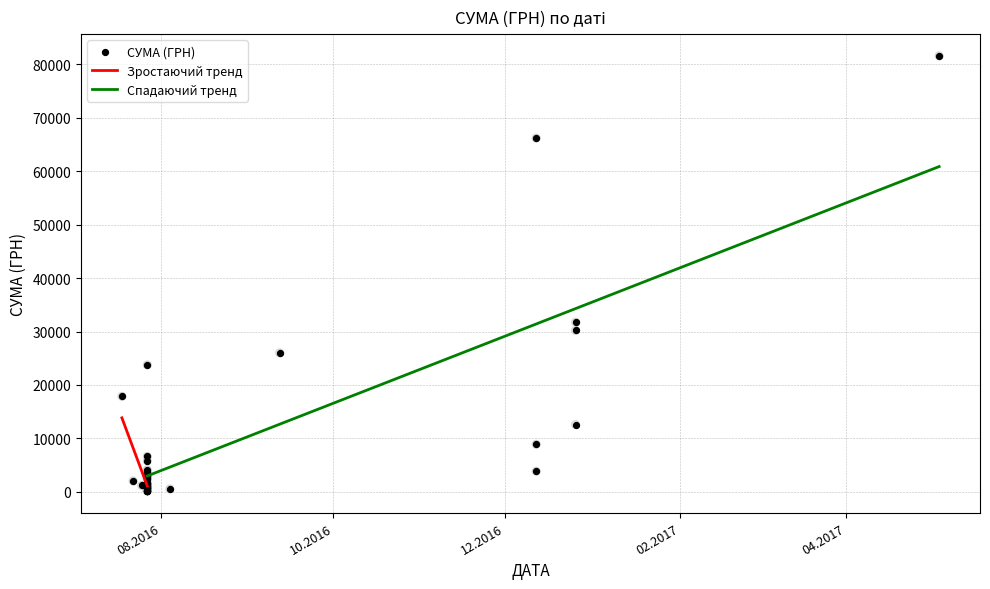

Between 27.07.2016 and 27.07.2016, which is larger?

27.07.2016